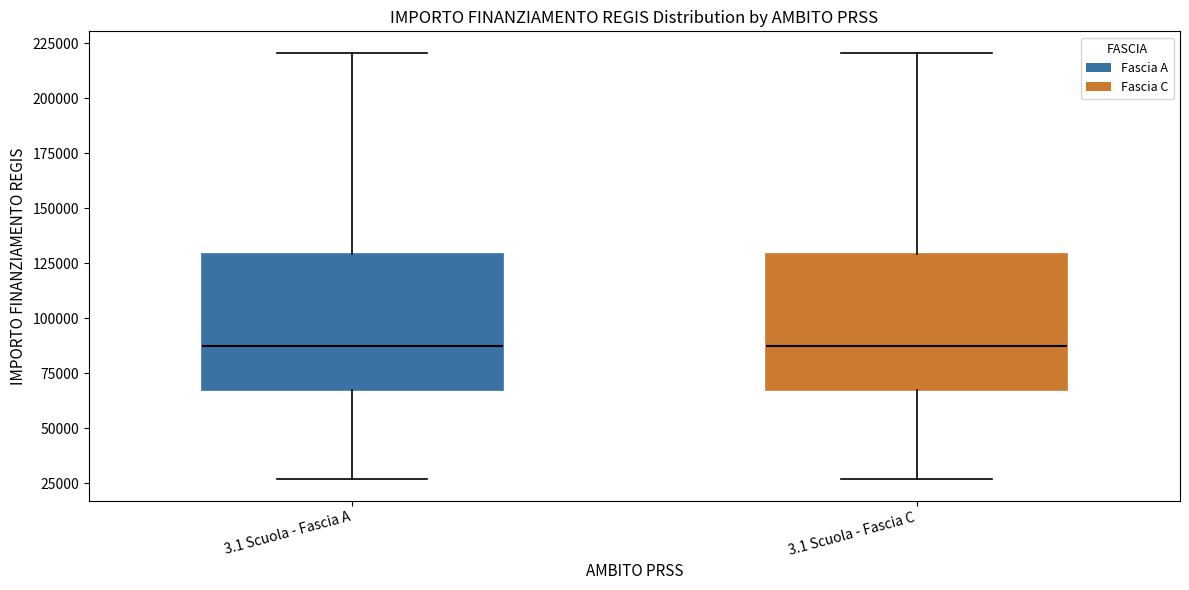

Reading left to right, transcribe this box plot: for each box, give where its median line is, the range the box spans, and where its two whiskers end, as read against the y-axis. The values are not printed on the chart, so give them approximately, as read against the axis.

3.1 Scuola - Fascia A: median 85000, box 65000 to 130000, whiskers 25000 to 220000
3.1 Scuola - Fascia C: median 85000, box 65000 to 130000, whiskers 25000 to 220000